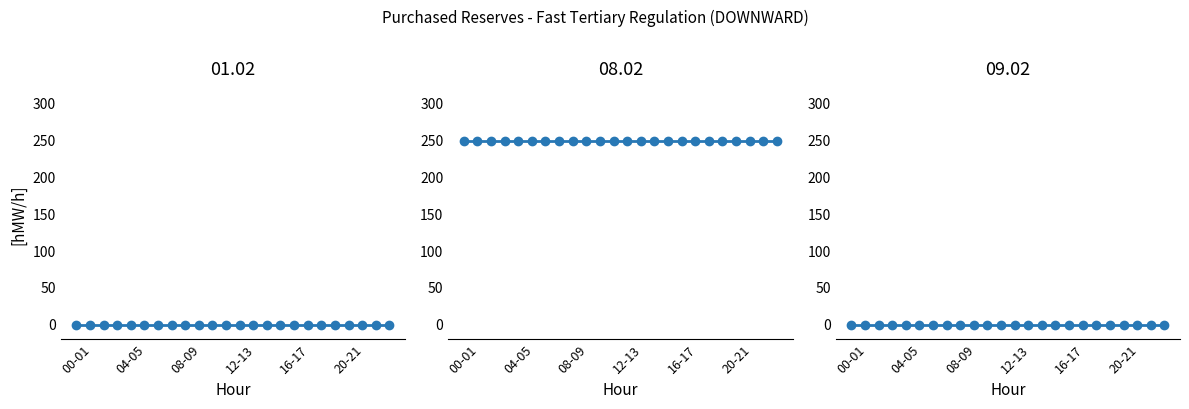

At how many categories does at least one series exceed 4?

24